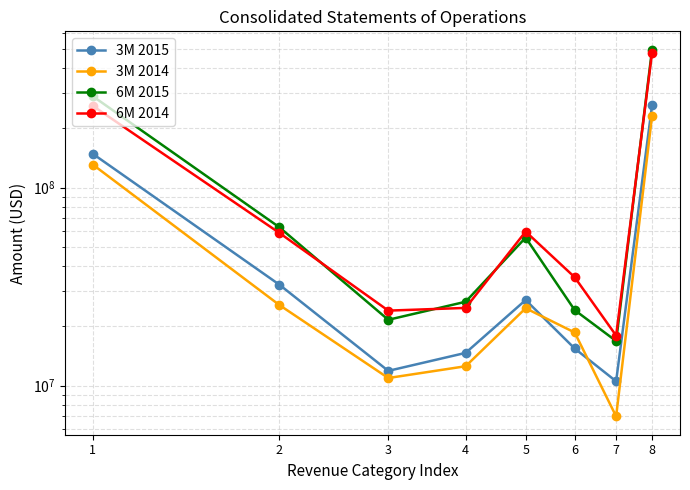

Which category has the highest value across all series?

8